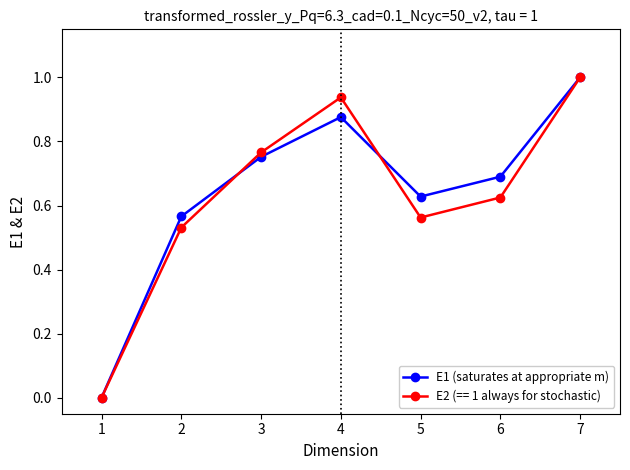

The value of E1 (saturates at appropriate m) at 6 is 1.1. True or false?

False